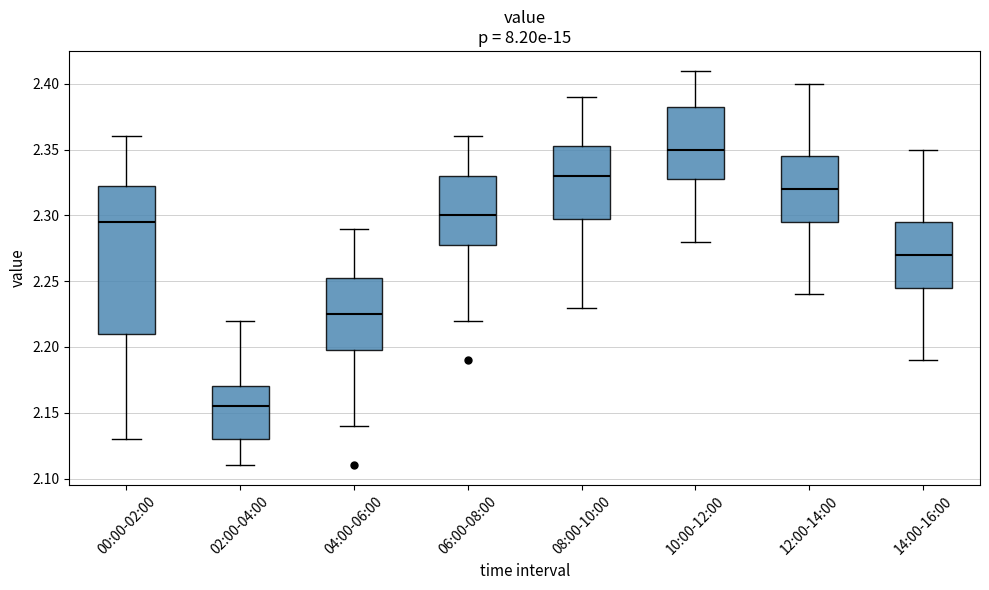

Comparing the boxes themselves (not the whiskers), which one is the tallest?

00:00-02:00